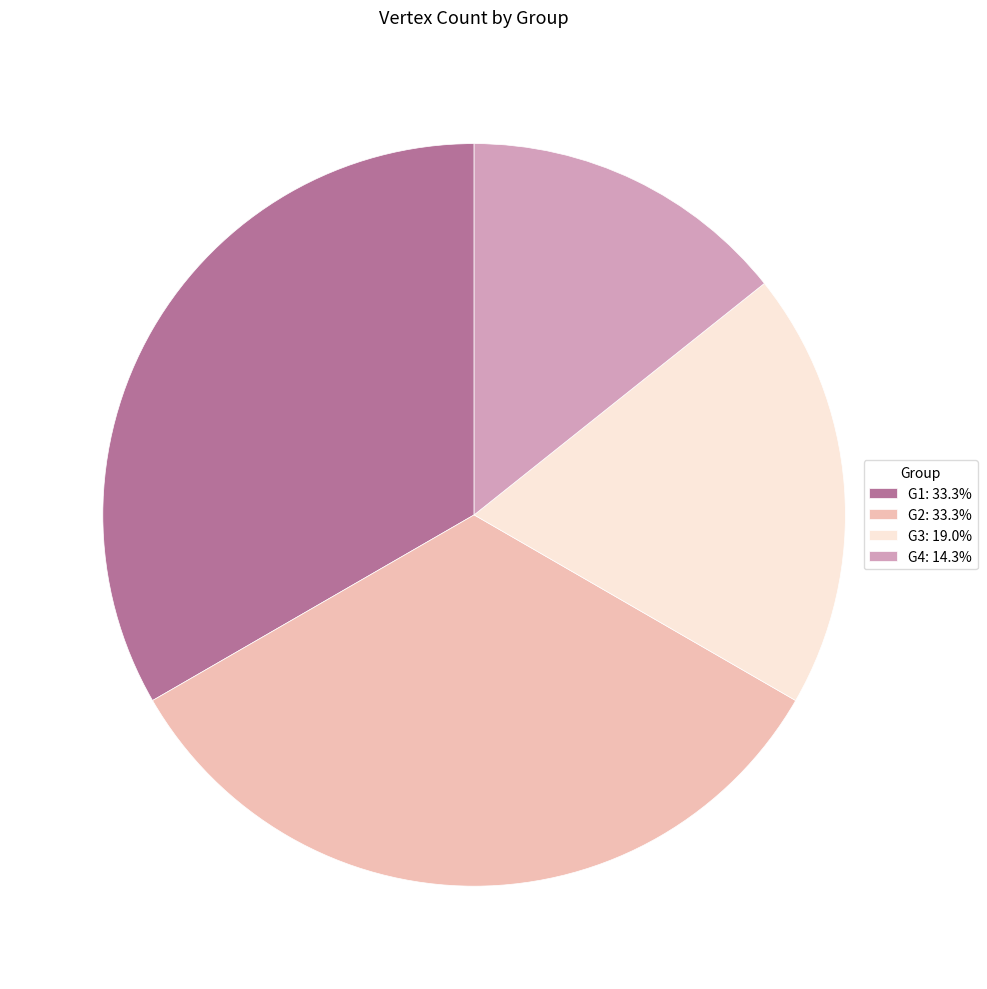

Do G4 and G1 together represent more than half of the pie?

No